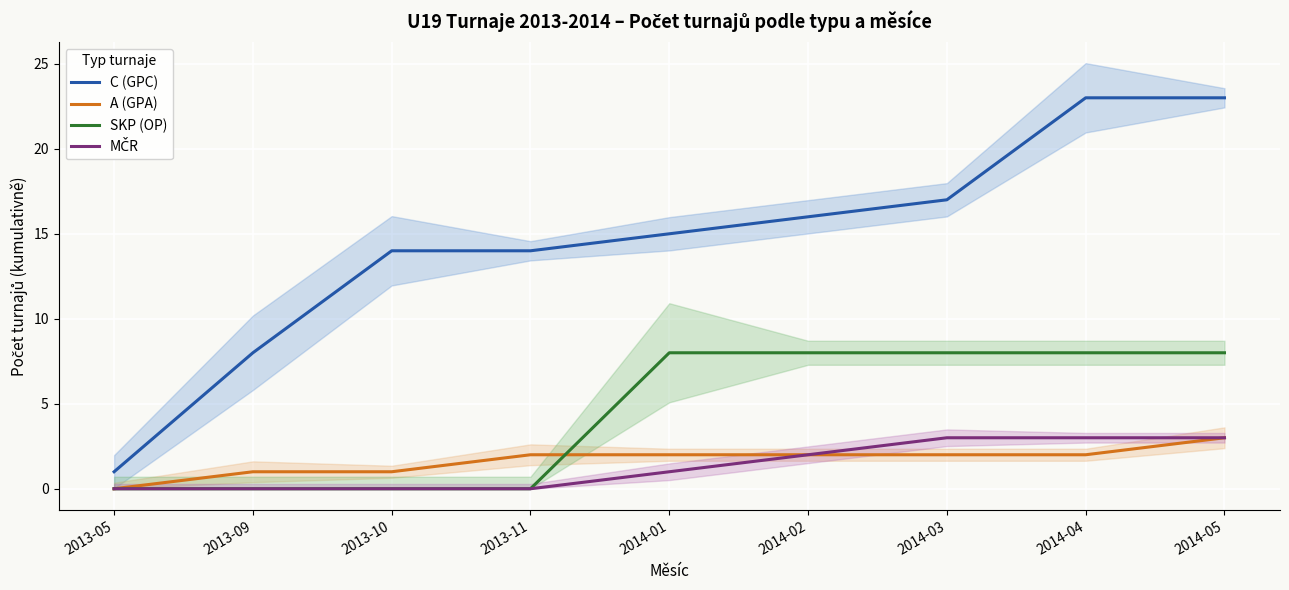

True or false: C (GPC) has a value of 16 at 2014-02.

True